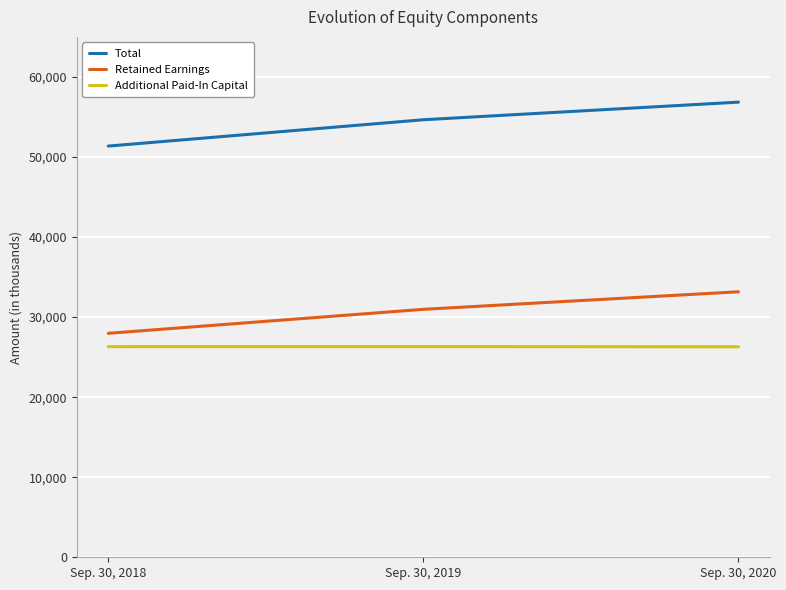

The Retained Earnings series shows 19522 at Sep. 30, 2019. True or false?

False